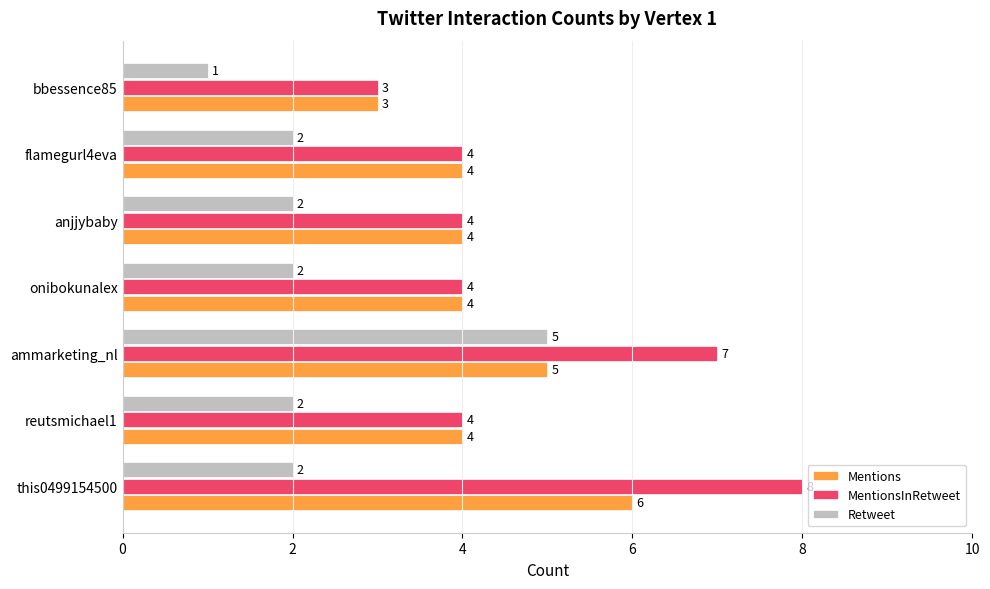

At which category is the sum across all series the highest?

ammarketing_nl